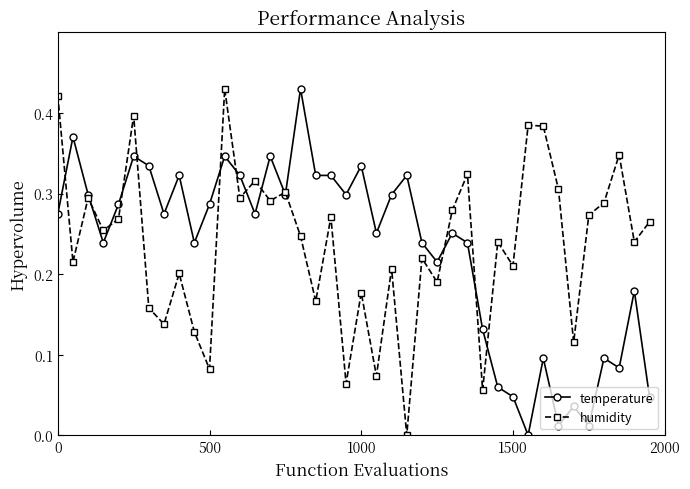

Count the number of data series in this chart.

2